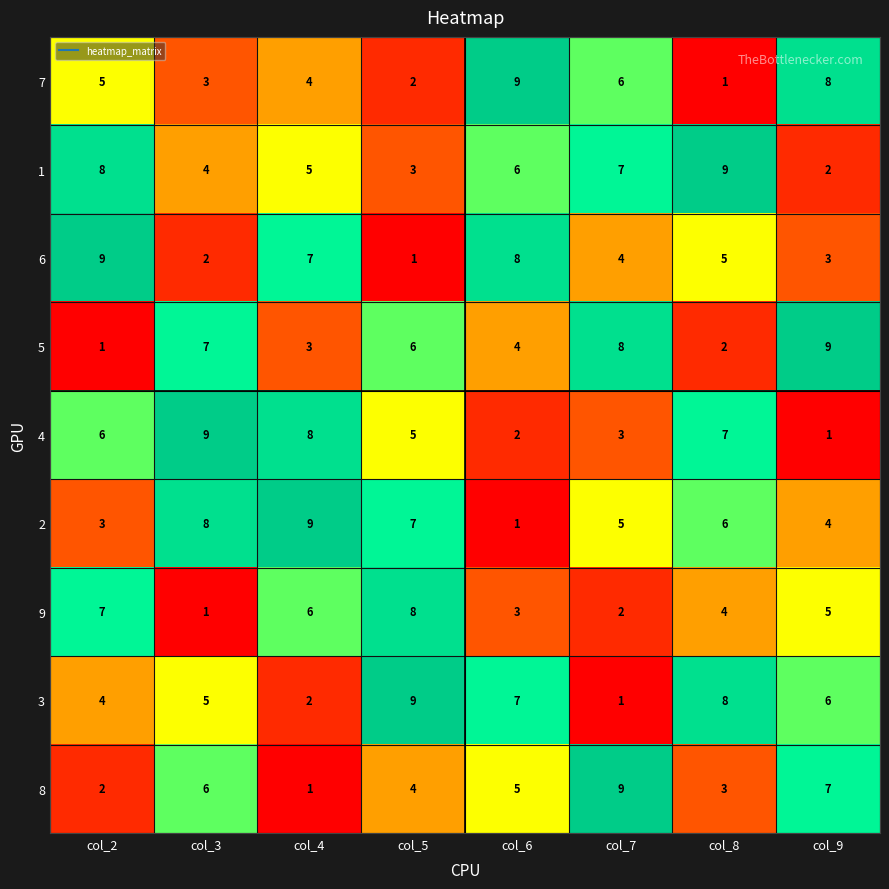

At col_5, list the series in order from smallest to largest.

6, 7, 1, 8, 4, 5, 2, 9, 3